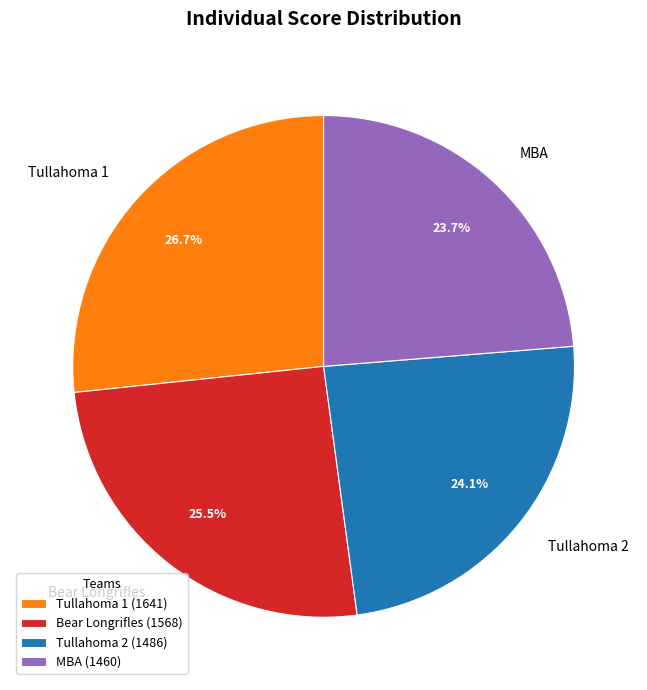

To the nearest percent, what portion does MBA represent?

24%